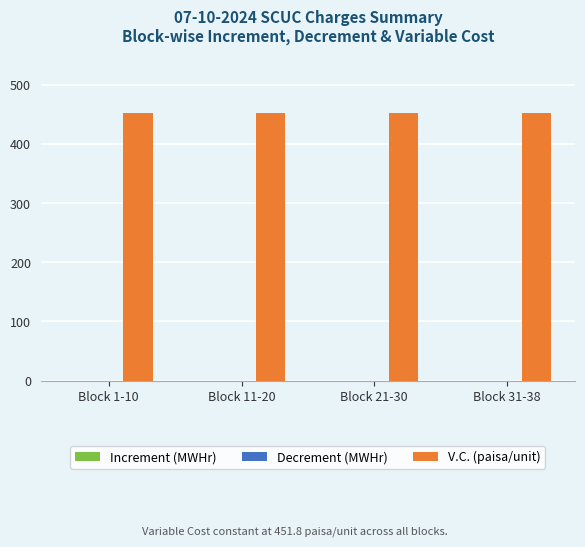

Which series has the largest range (max minus min)?

Increment (MWHr)